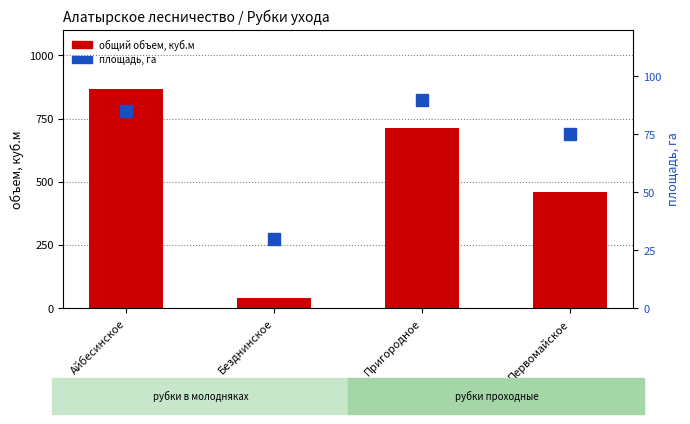

What is the sum of the общий объем, куб.м values at Пригородное and Безднинское?

753.6